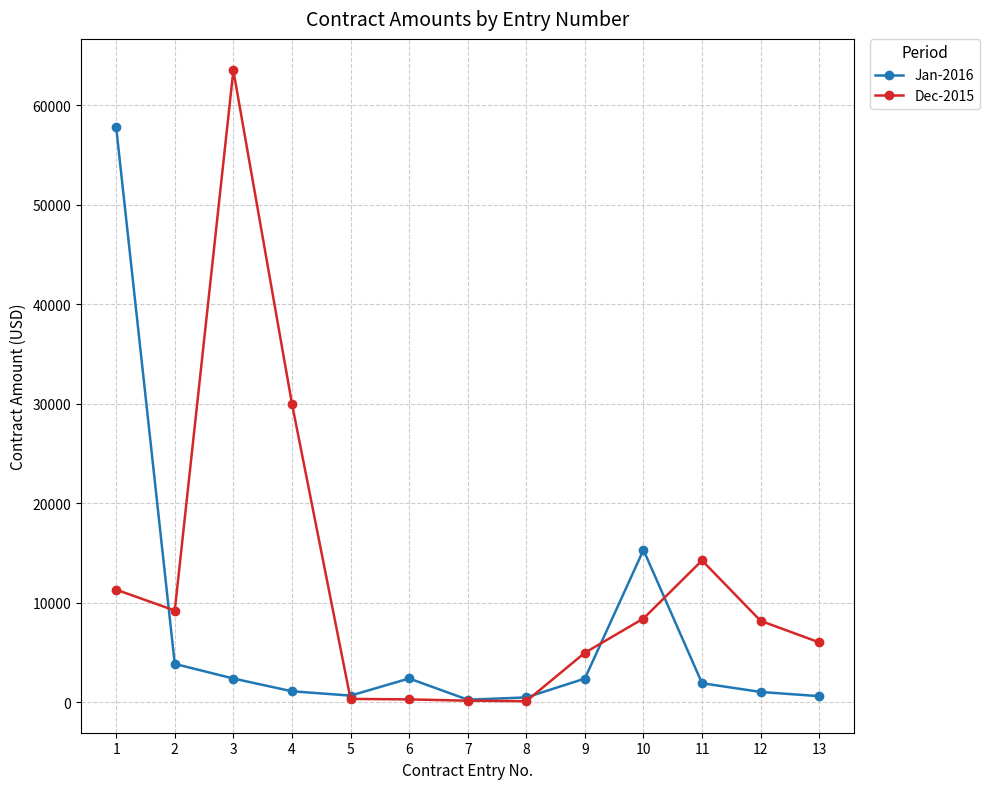

What value does the Dec-2015 series have at 1?

11300.0